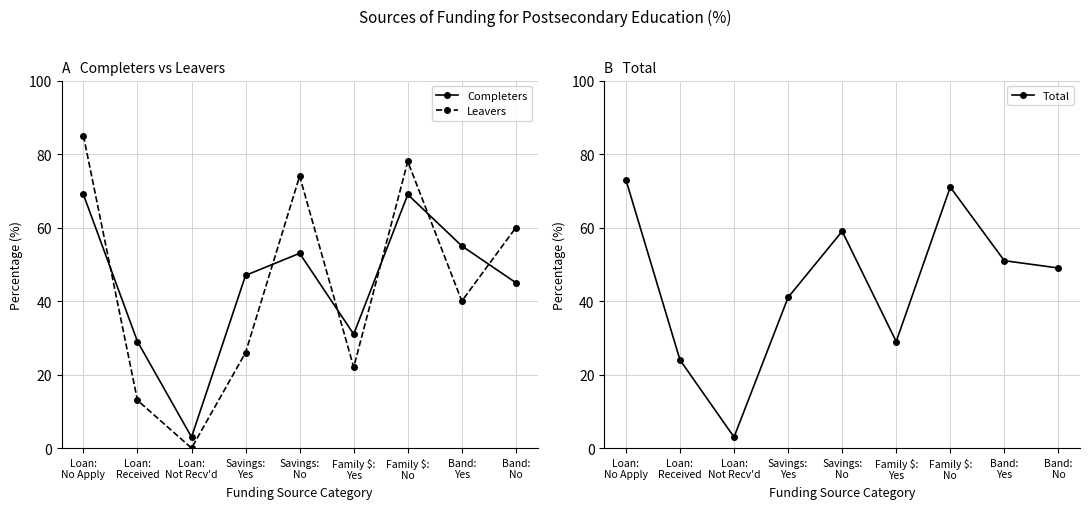

How many values in the Total series are below 49?

4